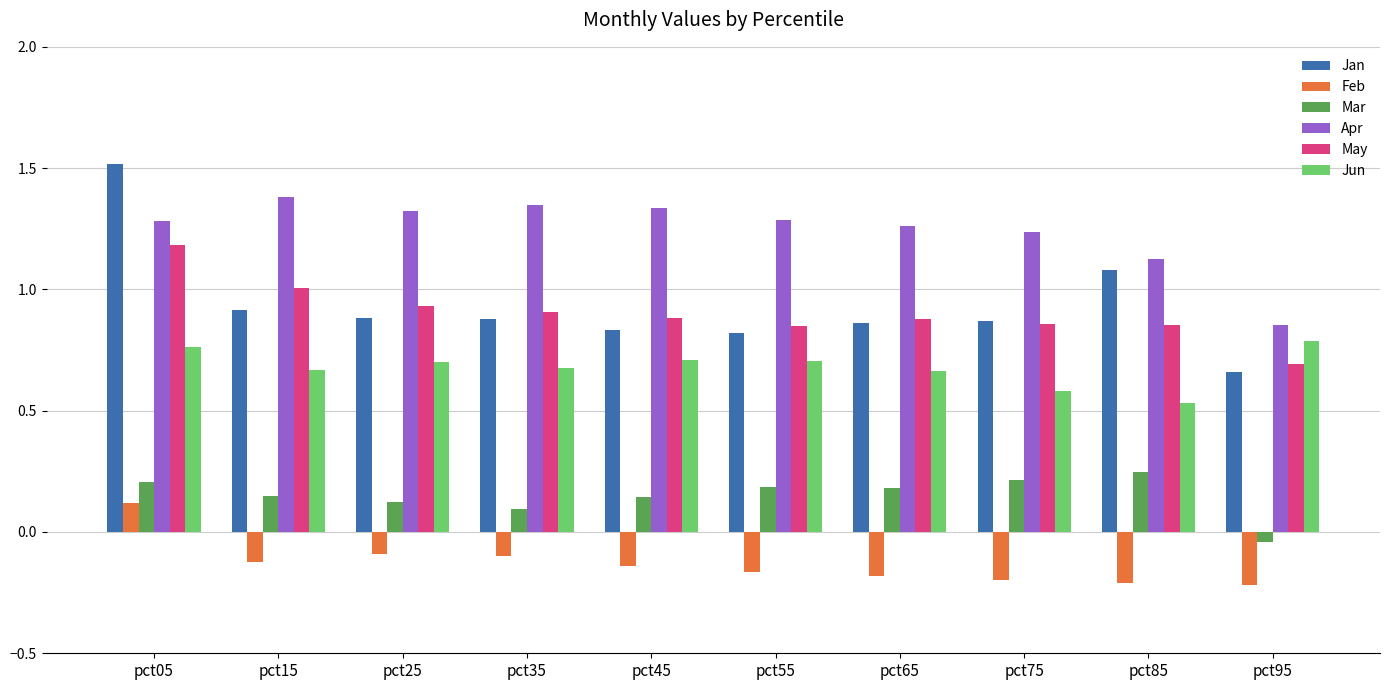

What is the difference between the maximum and minimum values in the Jun series?

0.3